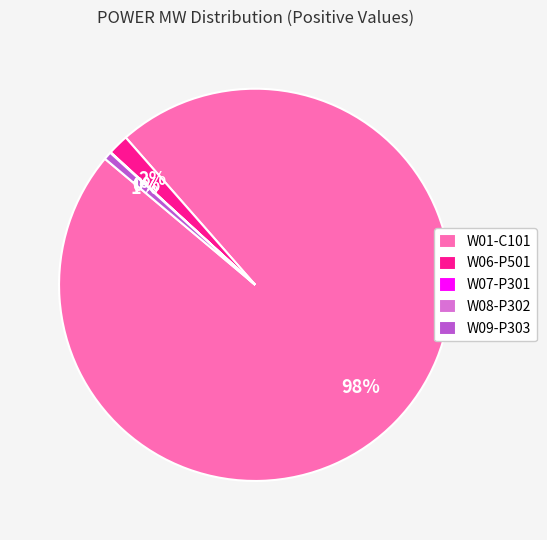

To the nearest percent, what portion does W09-P303 represent?

1%